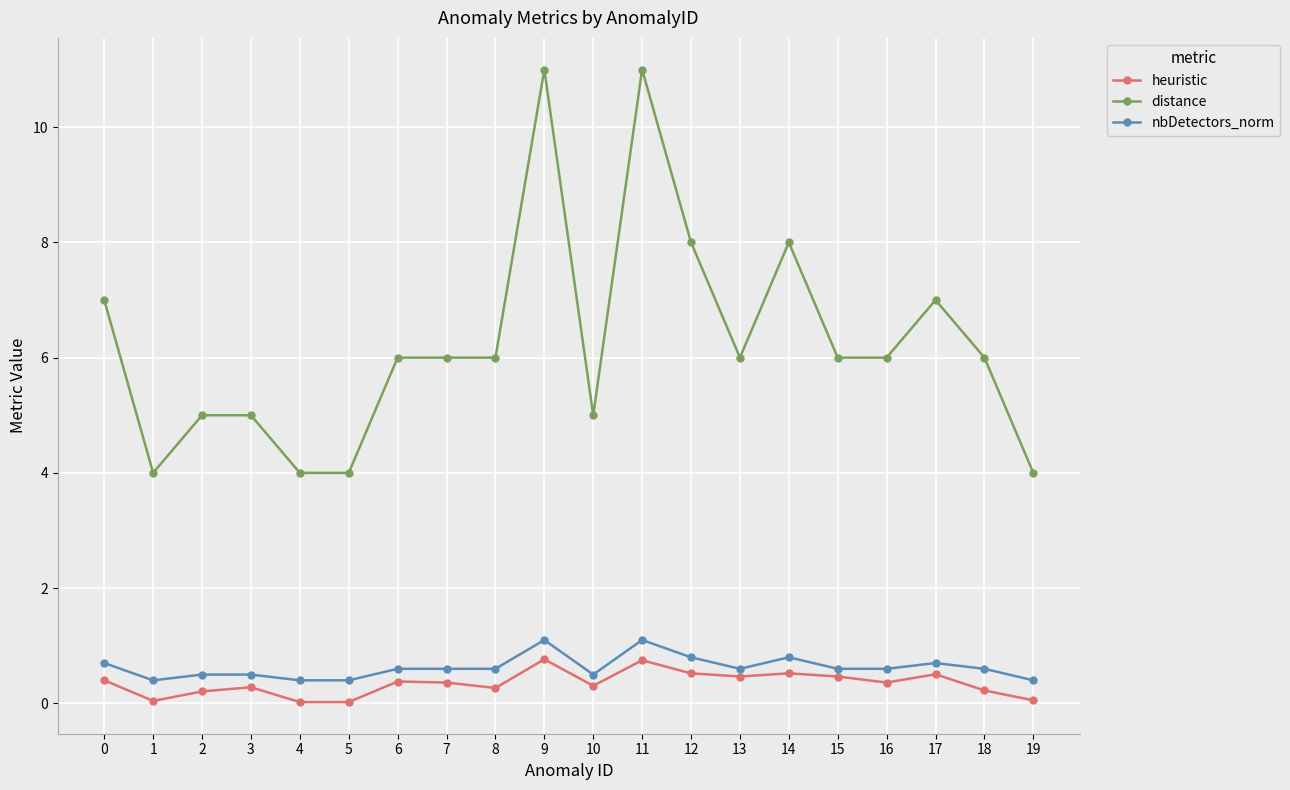

What is the value of the nbDetectors_norm point at the 9th from the left?

0.6